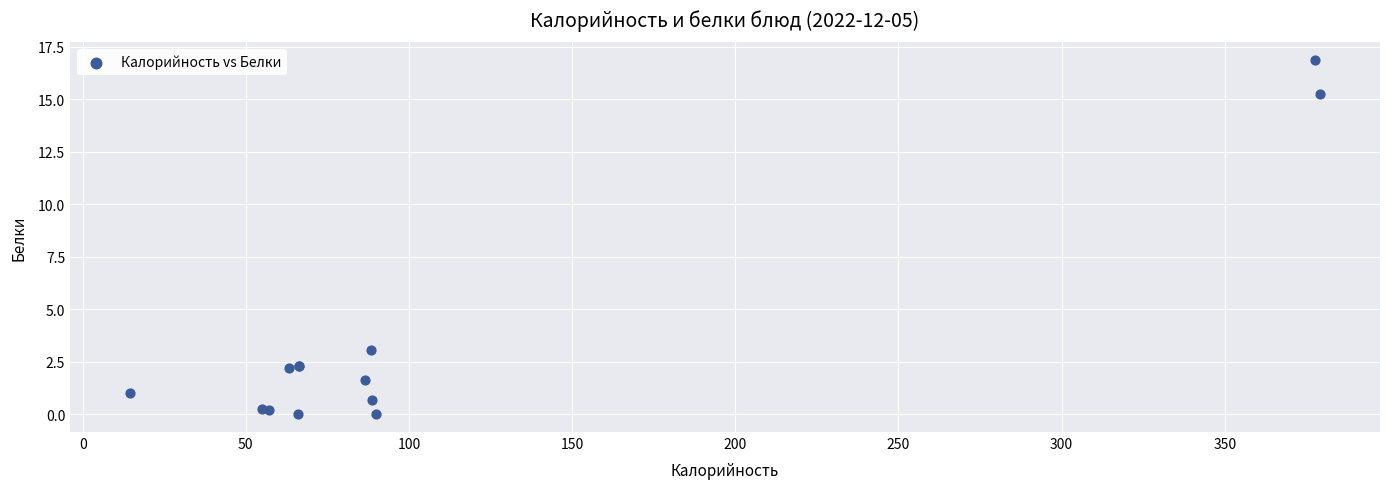

What Y value in the scatter plot is closest to 8?

3.0